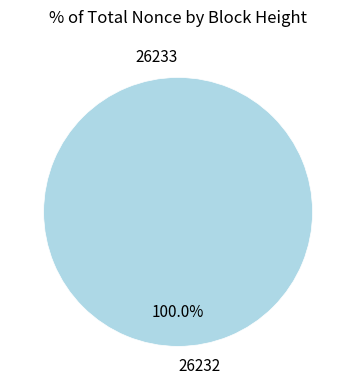

What is the change in value from 26233 to 26232?

+234